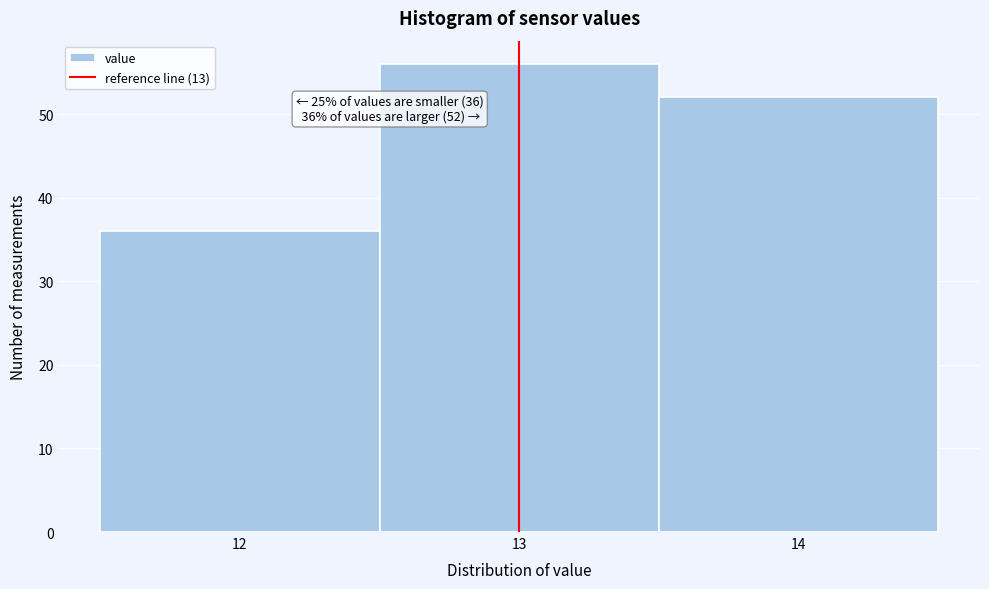

Which range on the x-axis has the tallest bar?

12.5 to 13.5